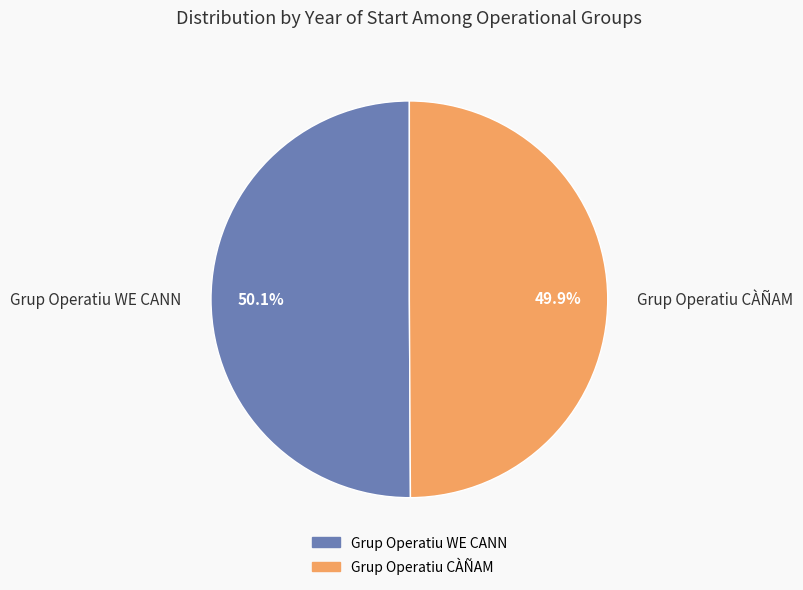

To the nearest percent, what portion does Grup Operatiu WE CANN represent?

50%